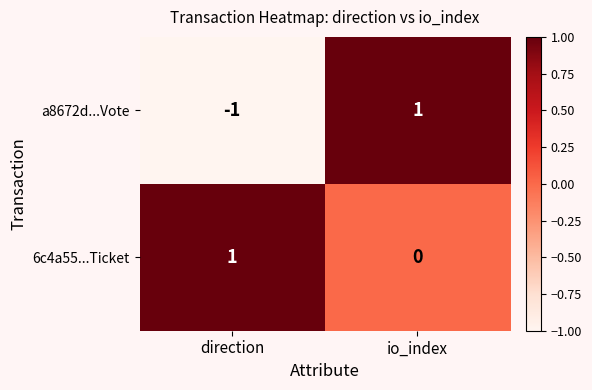

Which series has the largest range (max minus min)?

a8672d...Vote